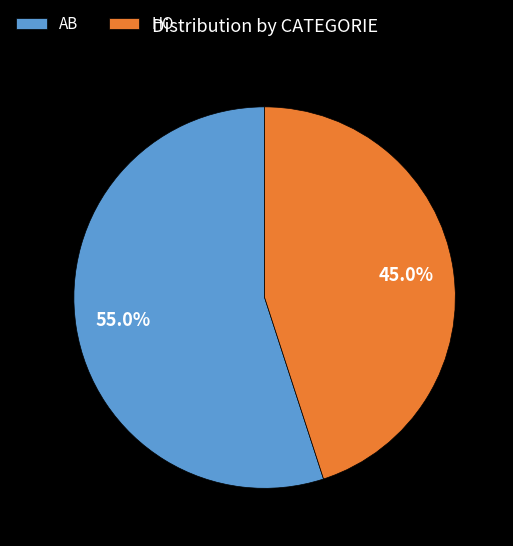

To the nearest percent, what portion does HO represent?

45%